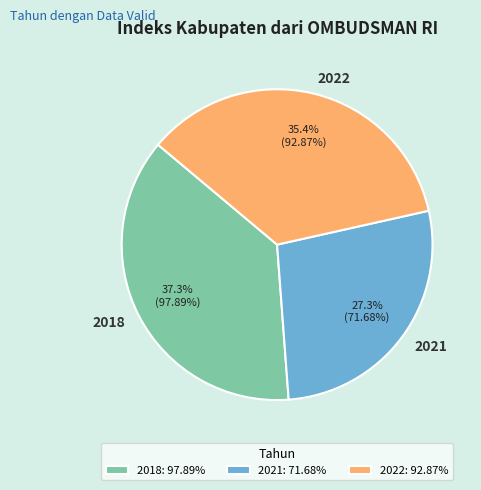

Between 2021 and 2018, which is larger?

2018